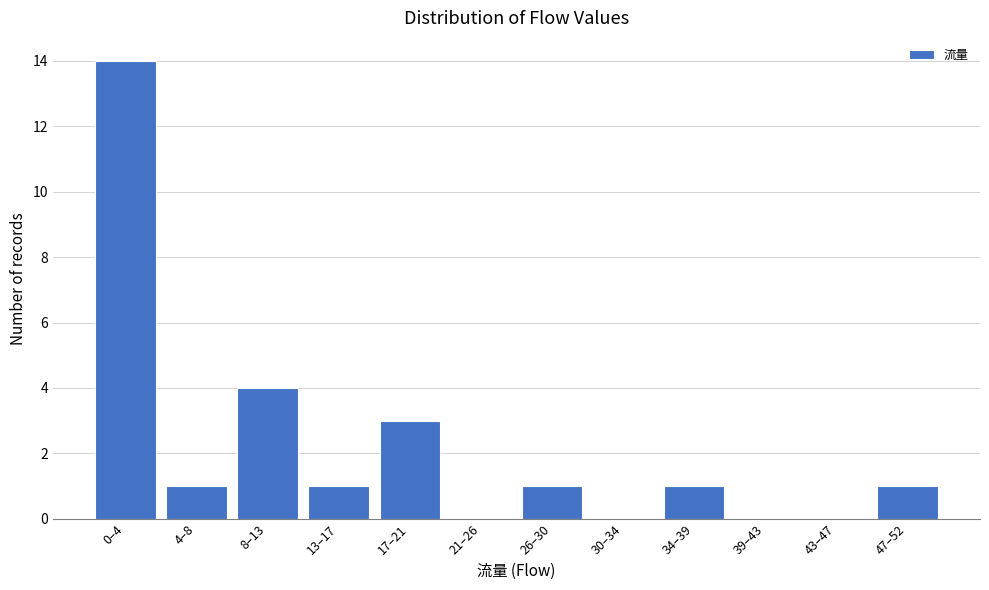

Reading left to right, extract all data points from this chart.

0–4=14	4–8=1	8–13=4	13–17=1	17–21=3	21–26=0	26–30=1	30–34=0	34–39=1	39–43=0	43–47=0	47–52=1